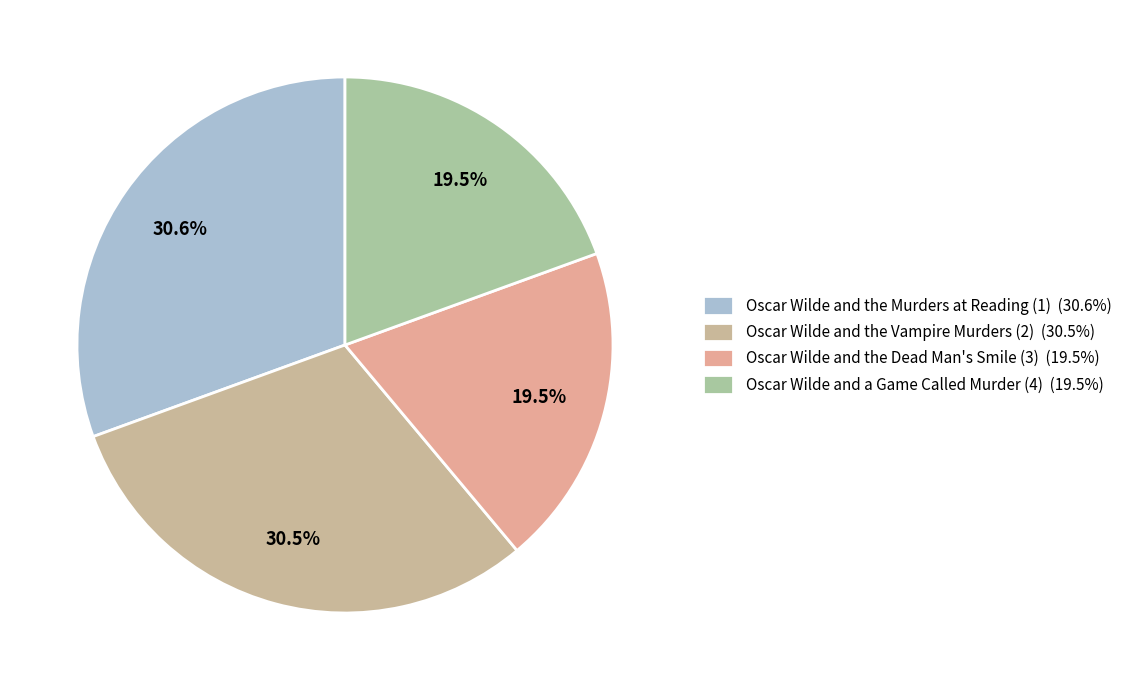

Is Oscar Wilde and the Vampire Murders (2) the majority of the pie?

No